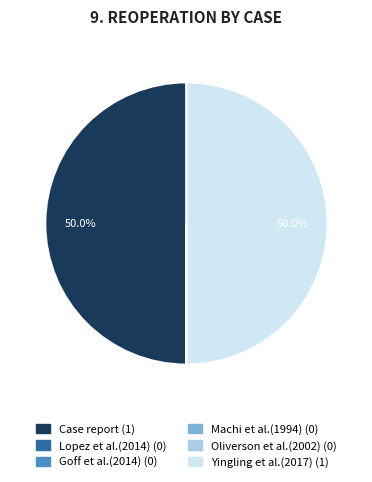

What percentage is NOT represented by Yingling et al.(2017)?

50.0%